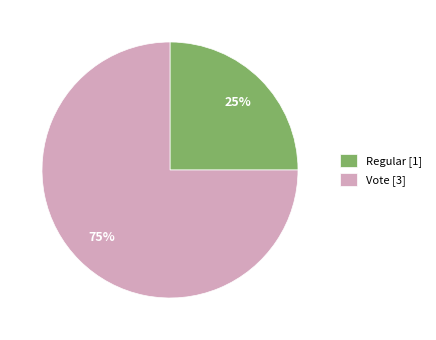

Count the number of slices in the pie.

2